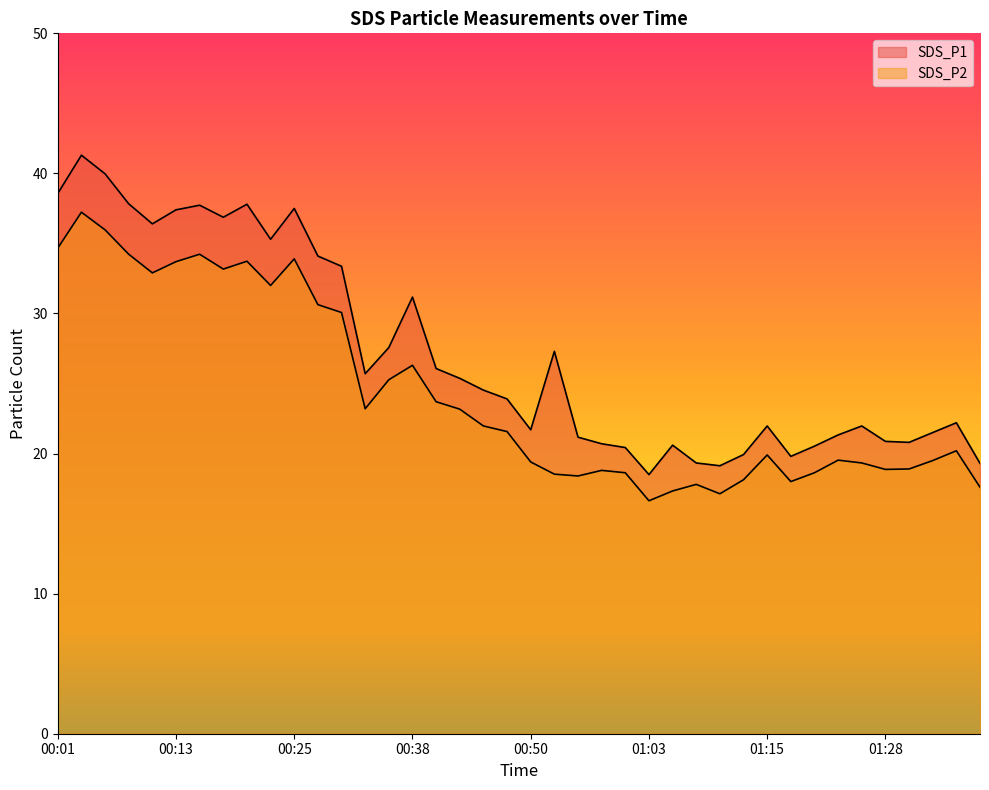

Between 01:05 and 01:33, which series saw the biggest shift?

SDS_P2